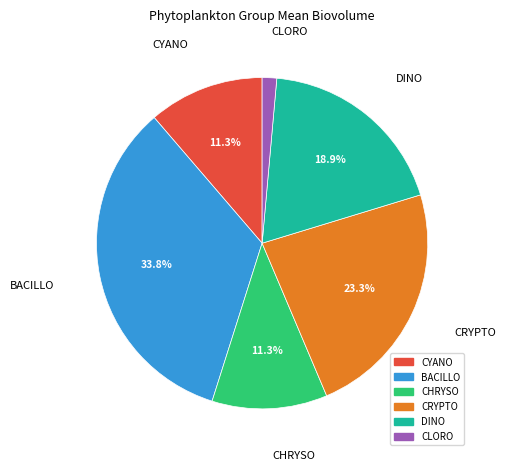

Between BACILLO and CYANO, which is larger?

BACILLO